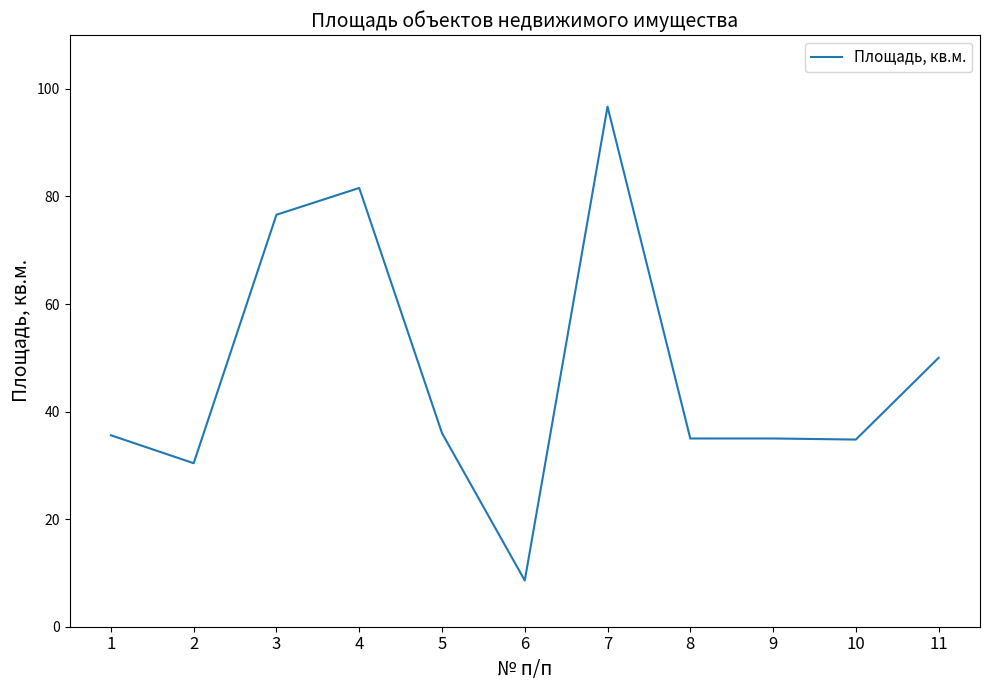

Read the value at 10.

34.8